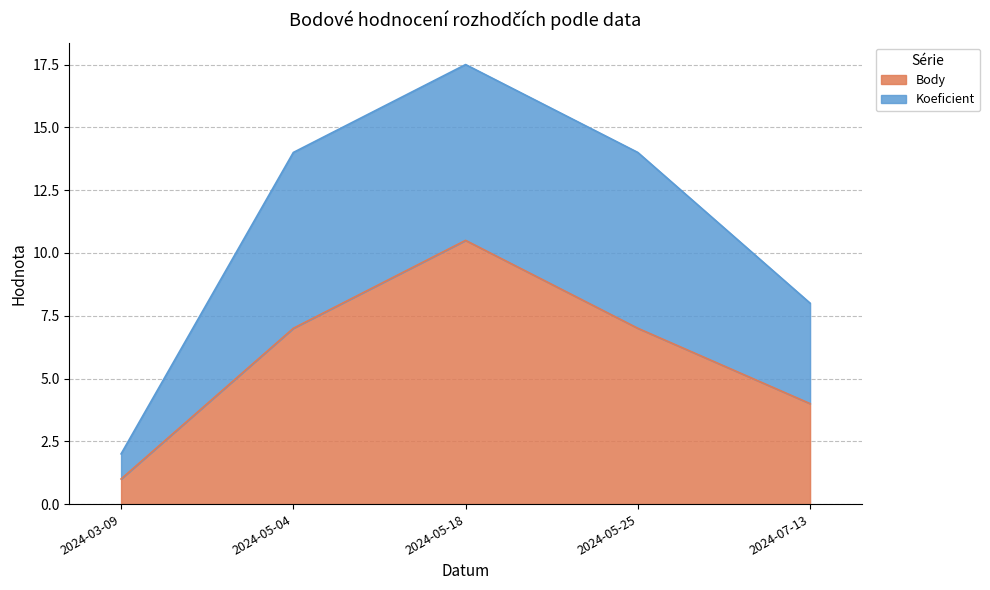

The chart shows a value of 14.1 at 2024-05-18. True or false?

False